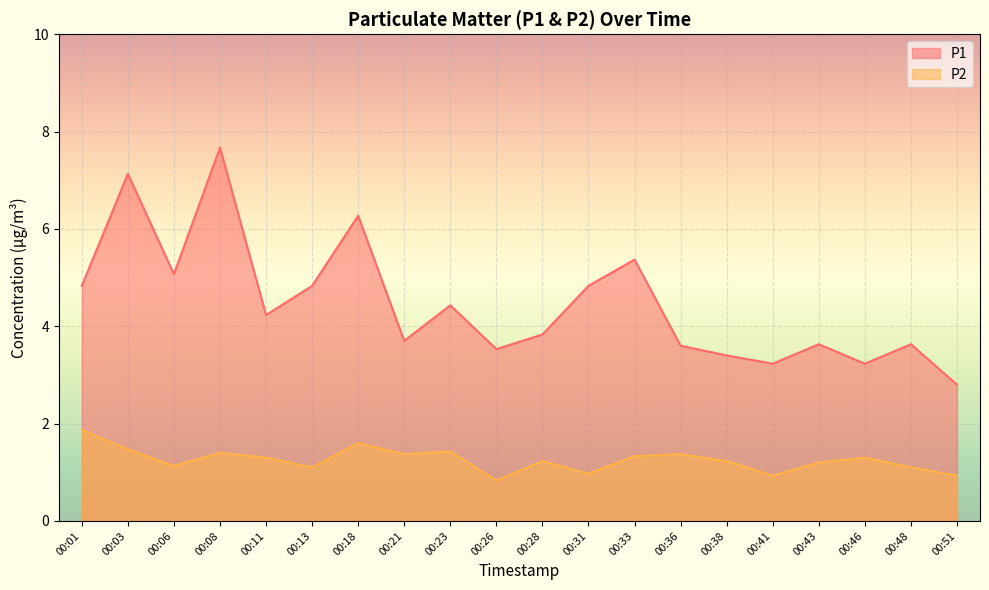

Is it true that P2 equals 1.9 at 00:01?

True